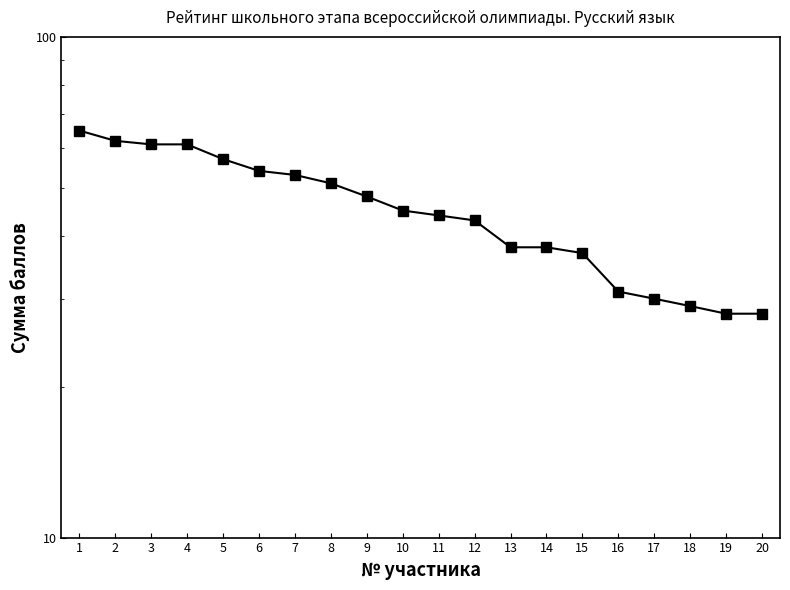

At which label is the value closest to 46?

10